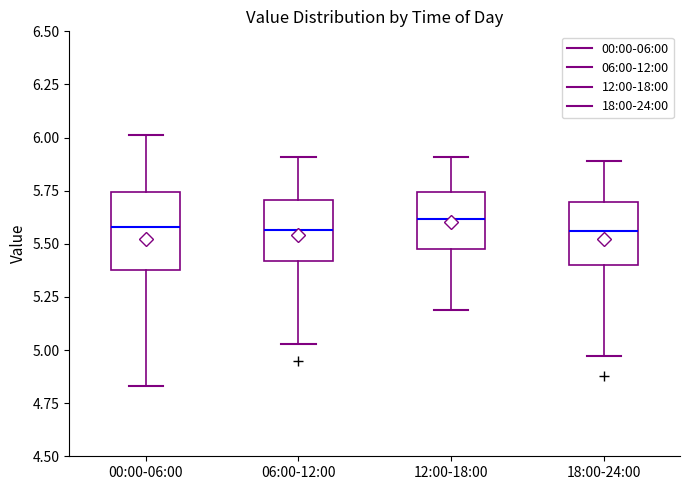

Where is the upper edge of the box for 18:00-24:00 on the y-axis? The values are not printed on the chart, so give them approximately, as read against the axis.

5.70